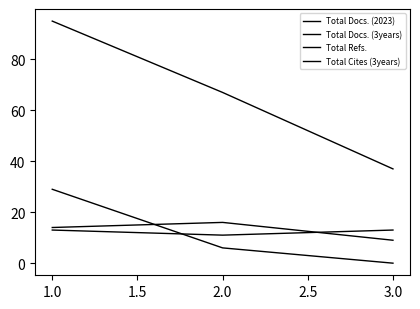

How many lines are shown in the chart?

4